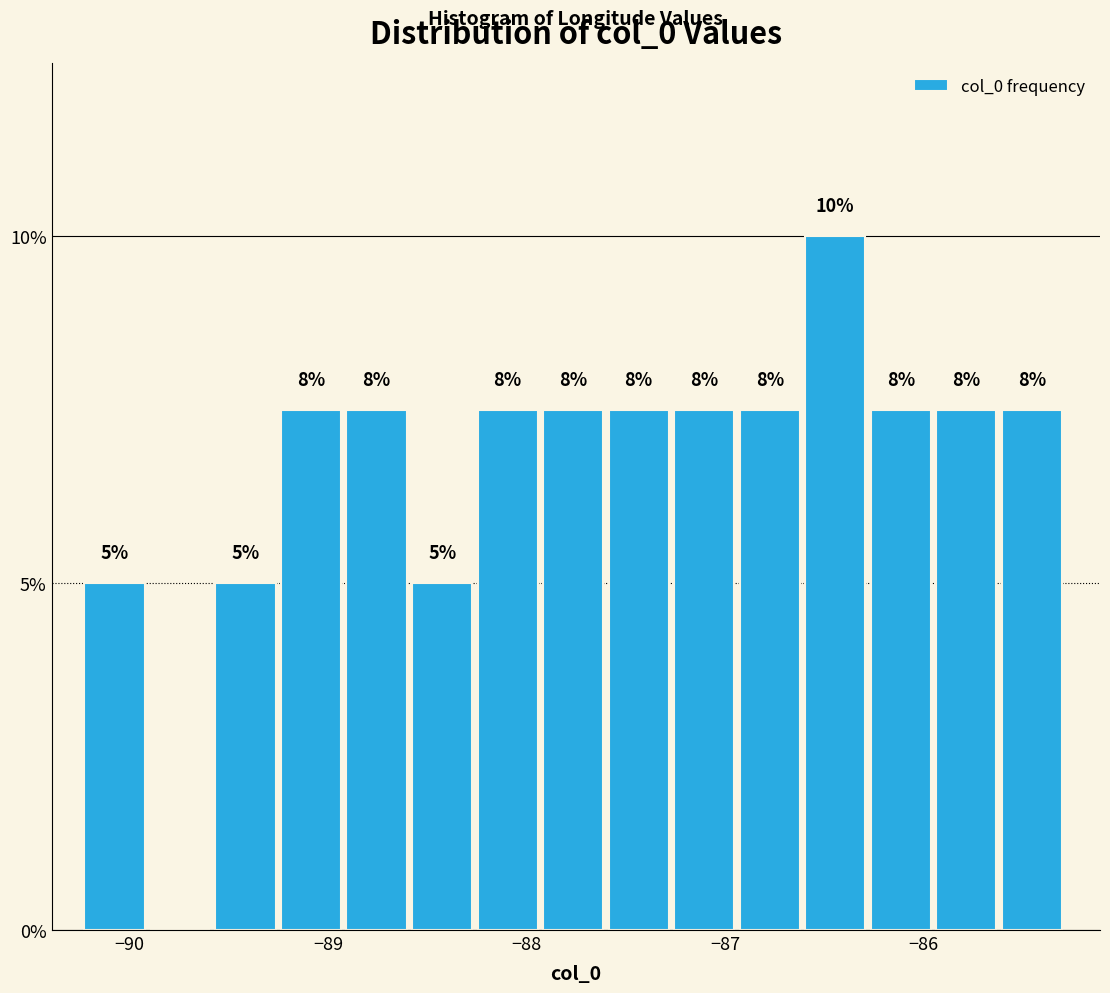

Read against the x-axis, roughly where is the centre of the tallest bar?

-86.4